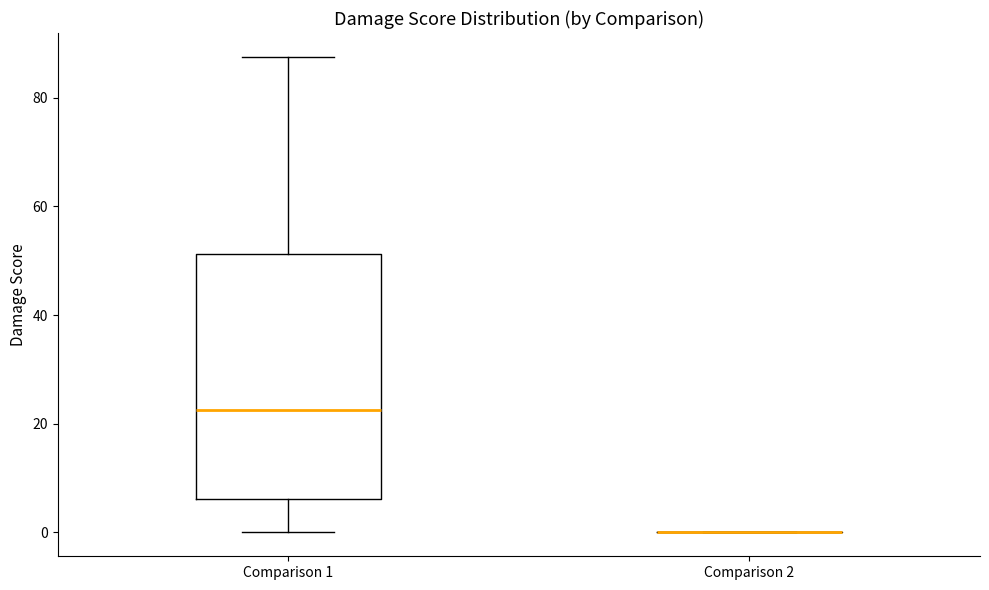

Which box is the tallest, from its lower edge to its upper edge?

Comparison 1